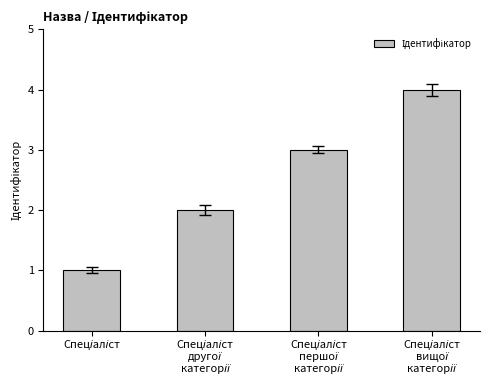

What is the greatest value displayed?

4